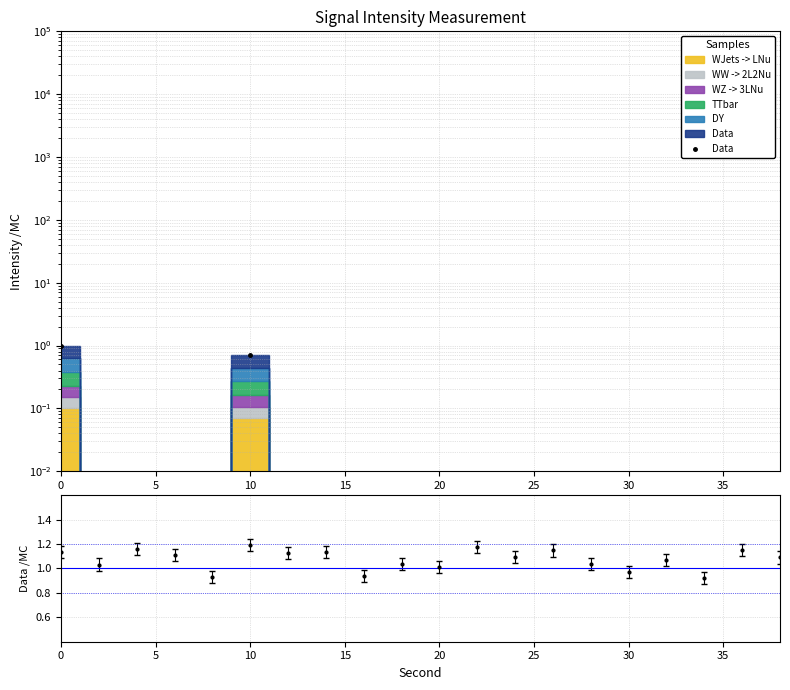

Where is the first local minimum?

5